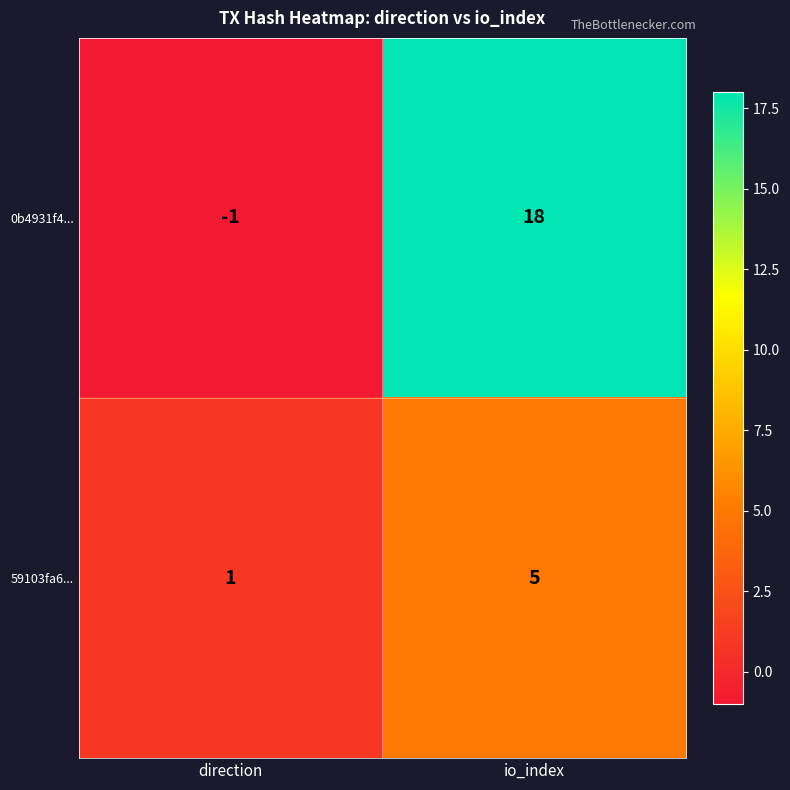

What is the smallest value displayed?

-1